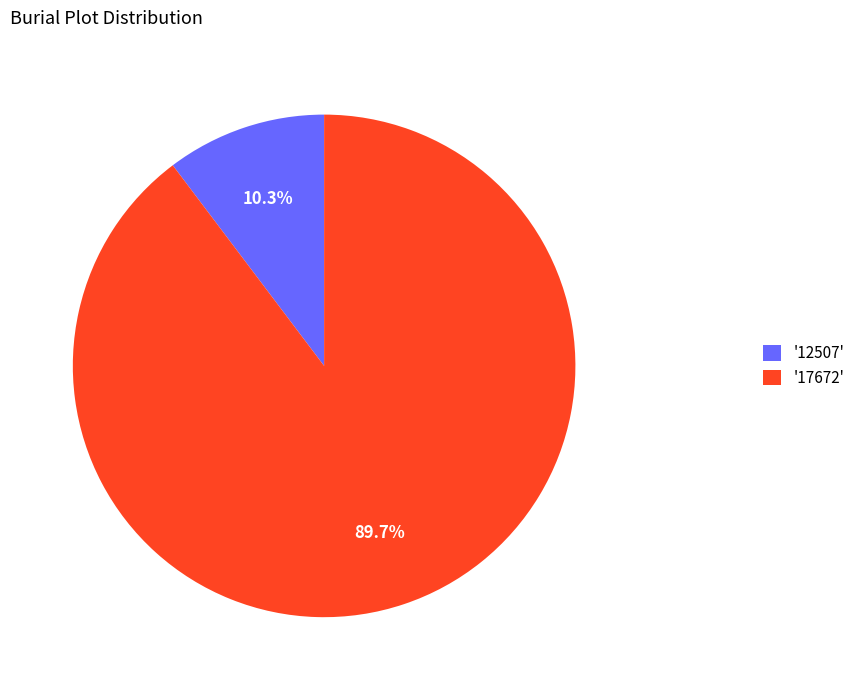

Which slice represents more than half of the pie?

'17672'